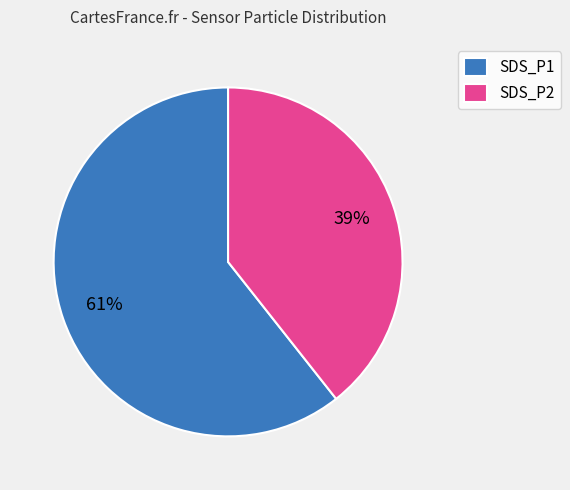

What is the largest slice in the pie chart?

SDS_P1